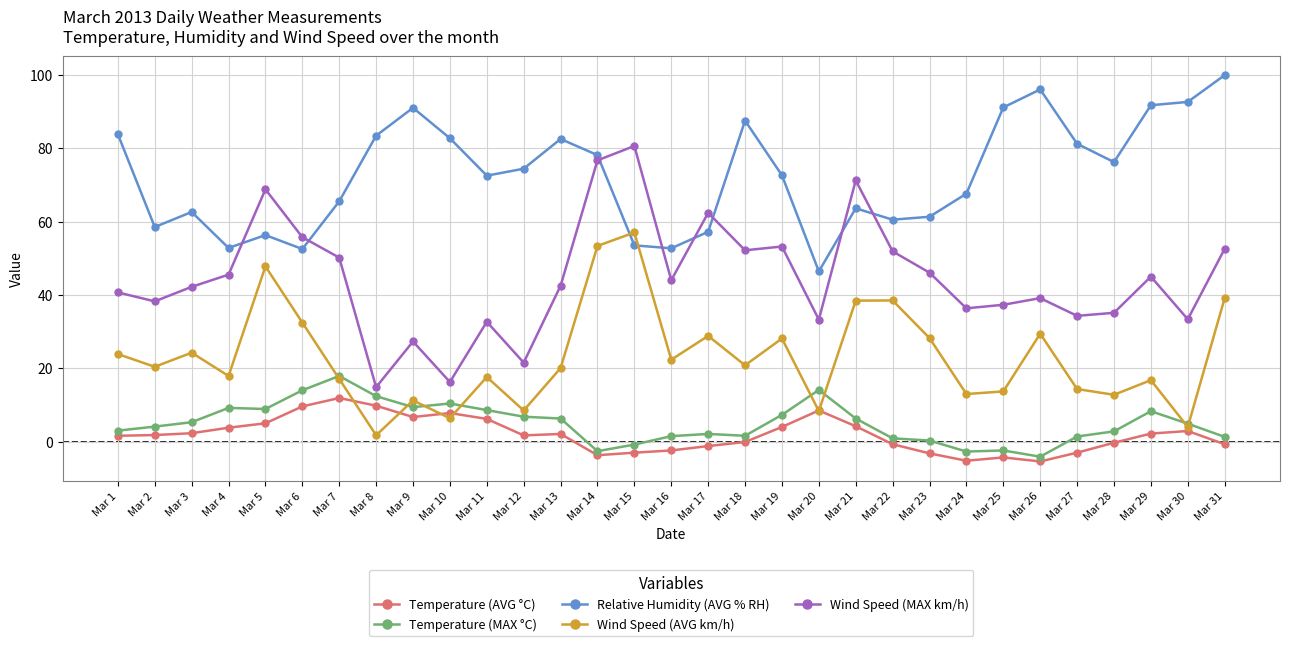

True or false: Wind Speed (MAX km/h) and Temperature (MAX °C) intersect in this chart.

False